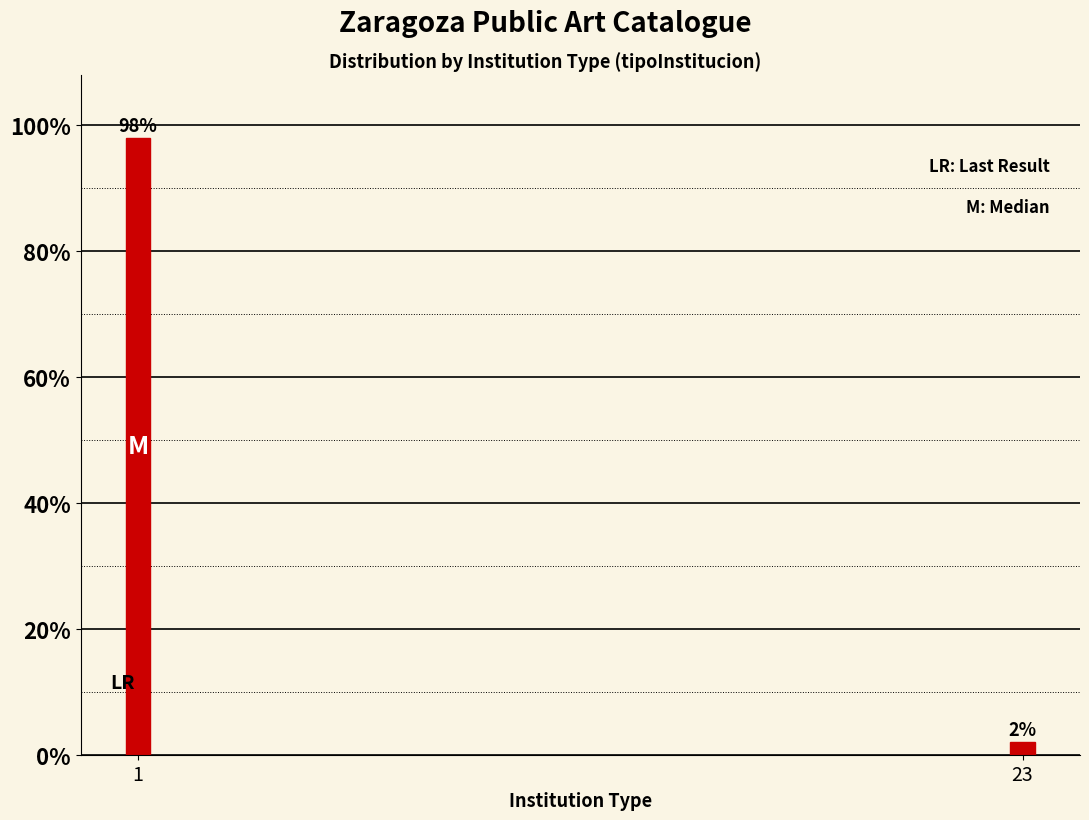

Reading left to right, list all the values displayed in this chart.

1=98	23=2